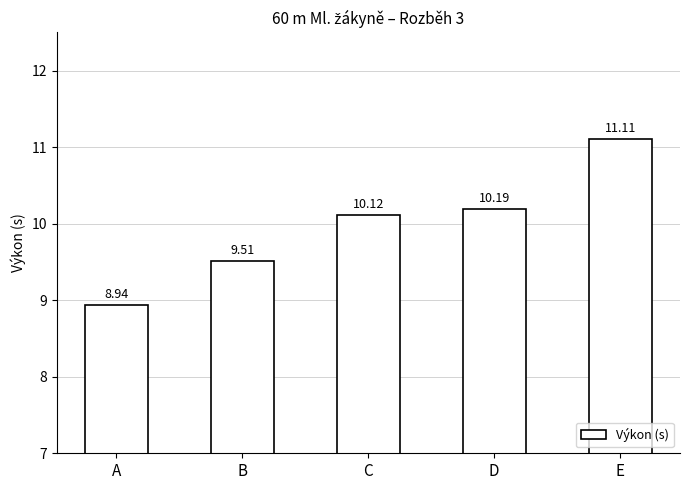

Approximately how many times larger is the value at C compared to A?

1.1